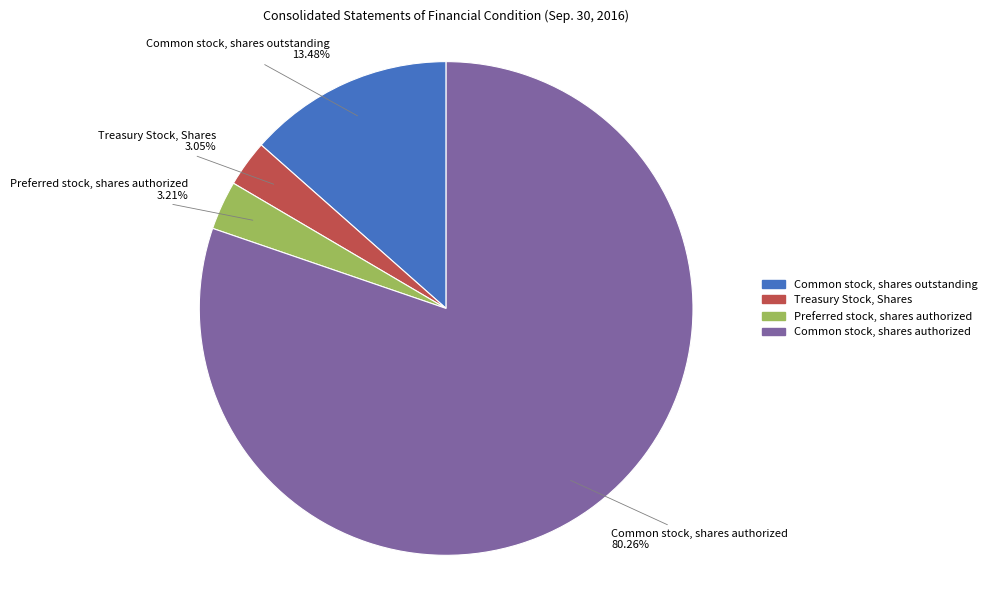

What is the total percentage of Common stock, shares authorized and Common stock, shares outstanding?

93.7%